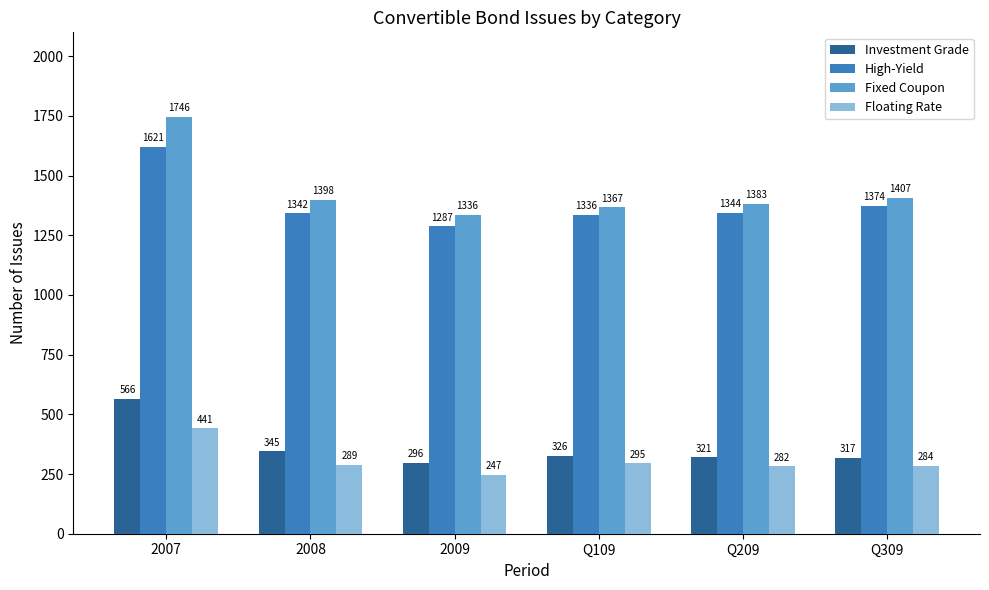

Reading left to right, list all the values displayed in this chart.

Investment Grade: 2007=566	2008=345	2009=296	Q109=326	Q209=321	Q309=317
High-Yield: 2007=1621	2008=1342	2009=1287	Q109=1336	Q209=1344	Q309=1374
Fixed Coupon: 2007=1746	2008=1398	2009=1336	Q109=1367	Q209=1383	Q309=1407
Floating Rate: 2007=441	2008=289	2009=247	Q109=295	Q209=282	Q309=284